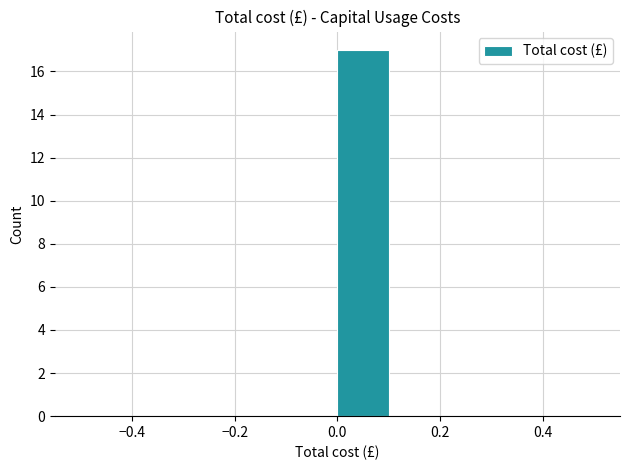

Reading left to right, list every bar in this chart as the range it spans on the x-axis followed by its height. The values are not printed on the chart, so give them approximately, as read against the axis.

-0.5 to -0.4: 0
-0.4 to -0.3: 0
-0.3 to -0.2: 0
-0.2 to -0.1: 0
-0.1 to 0.0: 0
0.0 to 0.1: 17
0.1 to 0.2: 0
0.2 to 0.3: 0
0.3 to 0.4: 0
0.4 to 0.5: 0